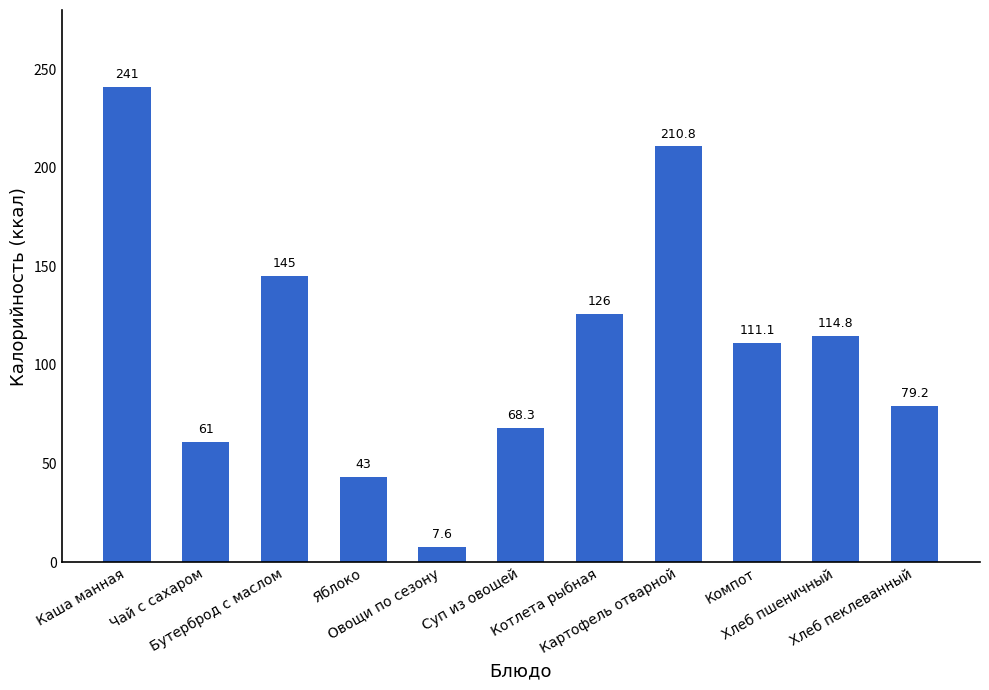

Which category has the lowest value across all series?

Овощи по сезону